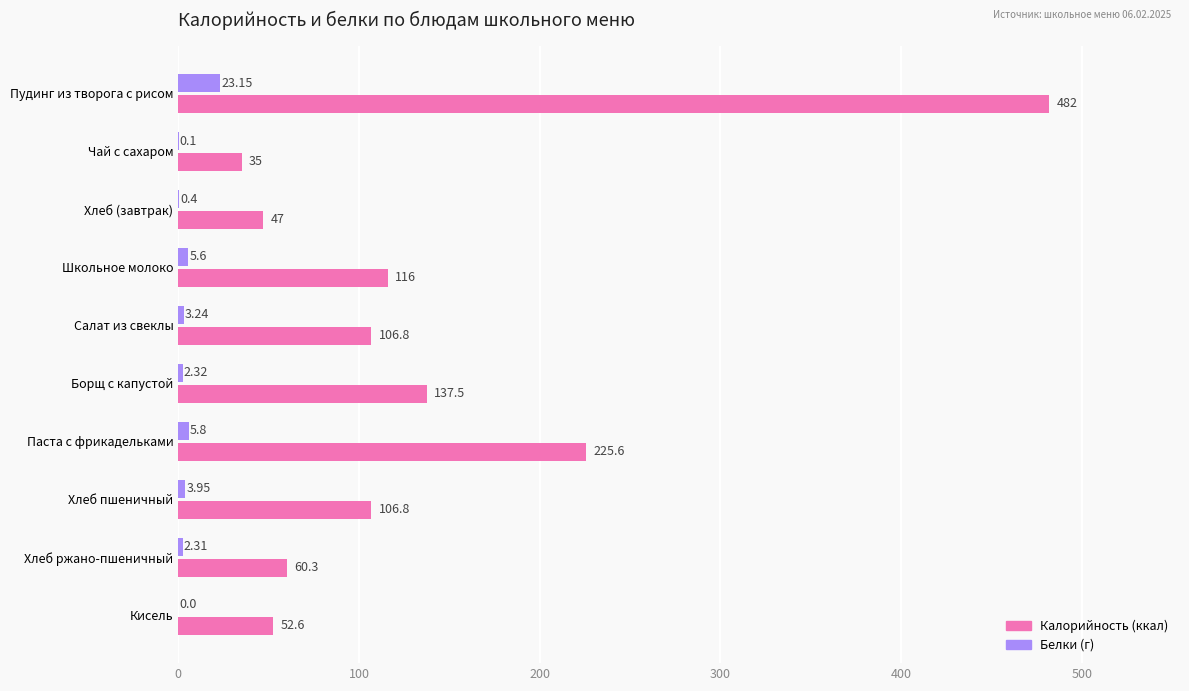

Which label corresponds to the largest value in the chart?

Пудинг из творога с рисом